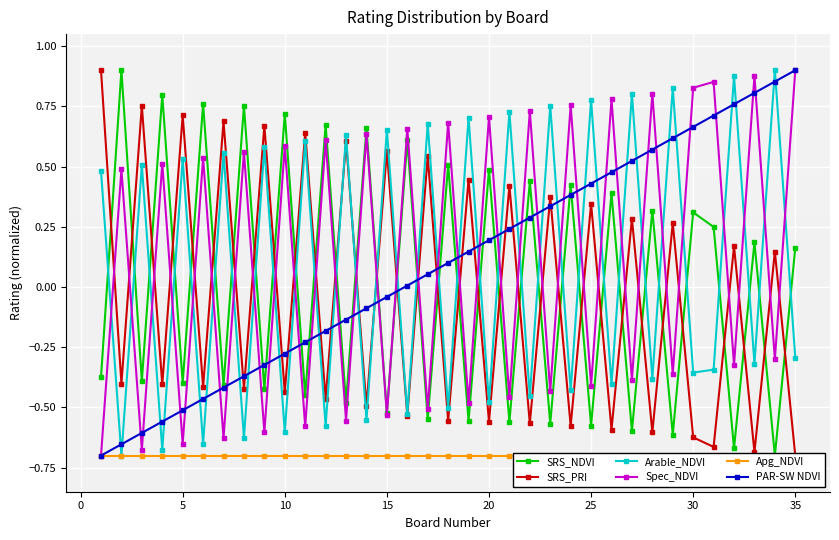

True or false: SRS_PRI and Apg_NDVI cross at least once.

False